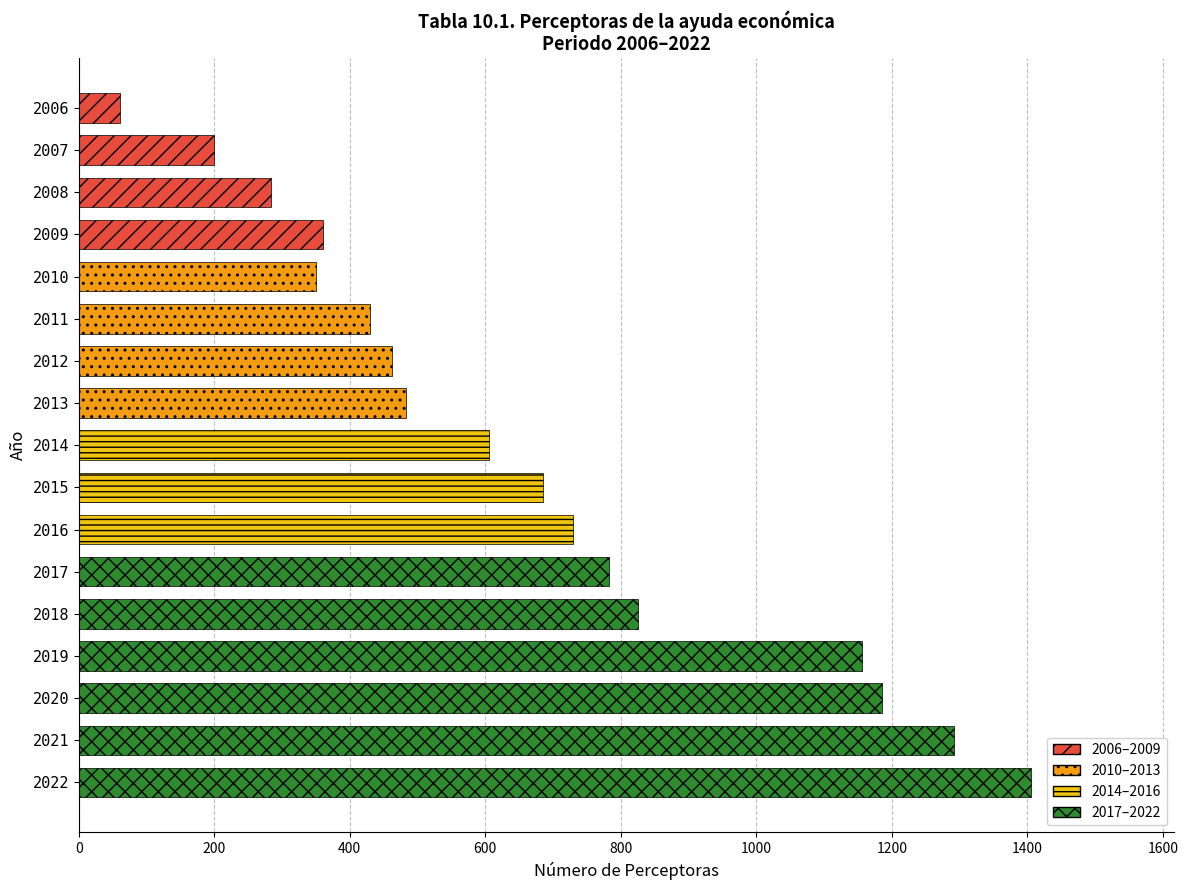

What is the ratio of the value at 2015 to the value at 2006?

11.2